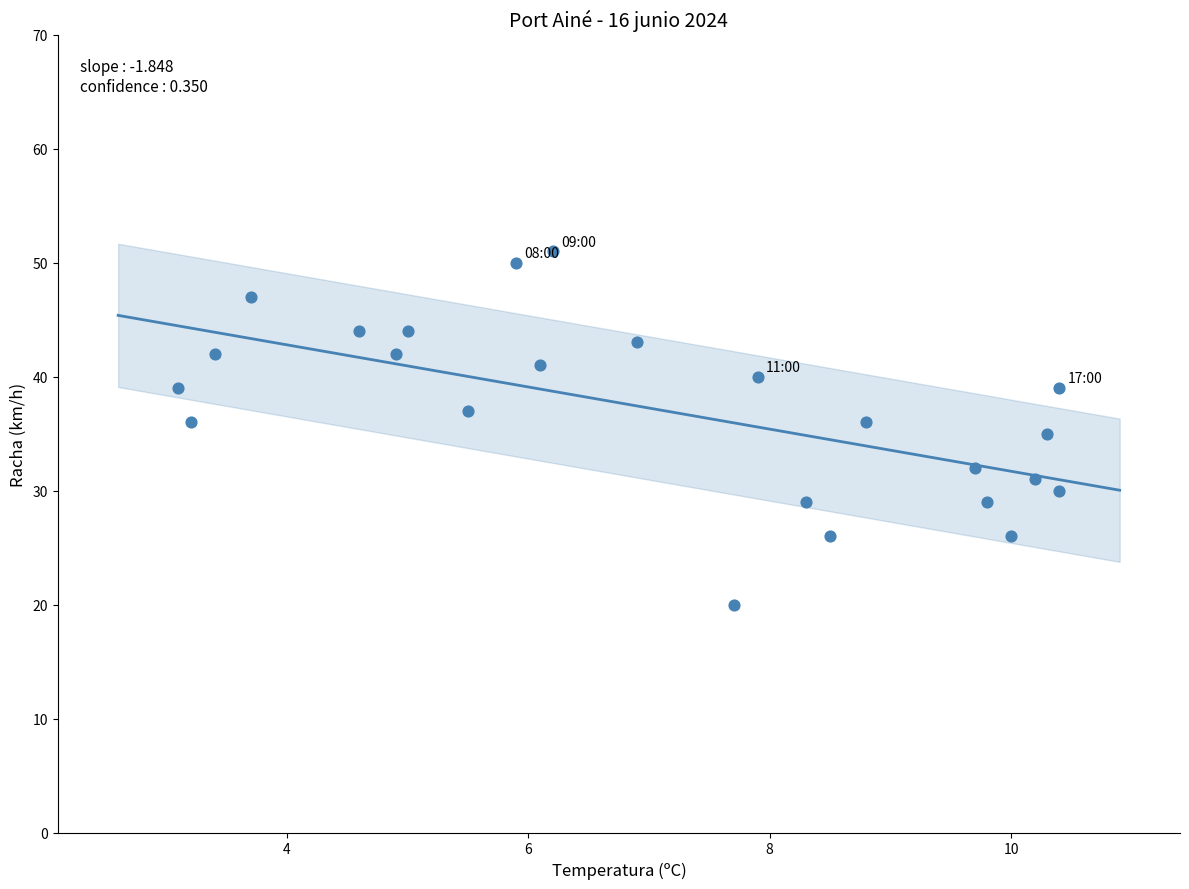

What is the range of Y values (max minus min)?

31